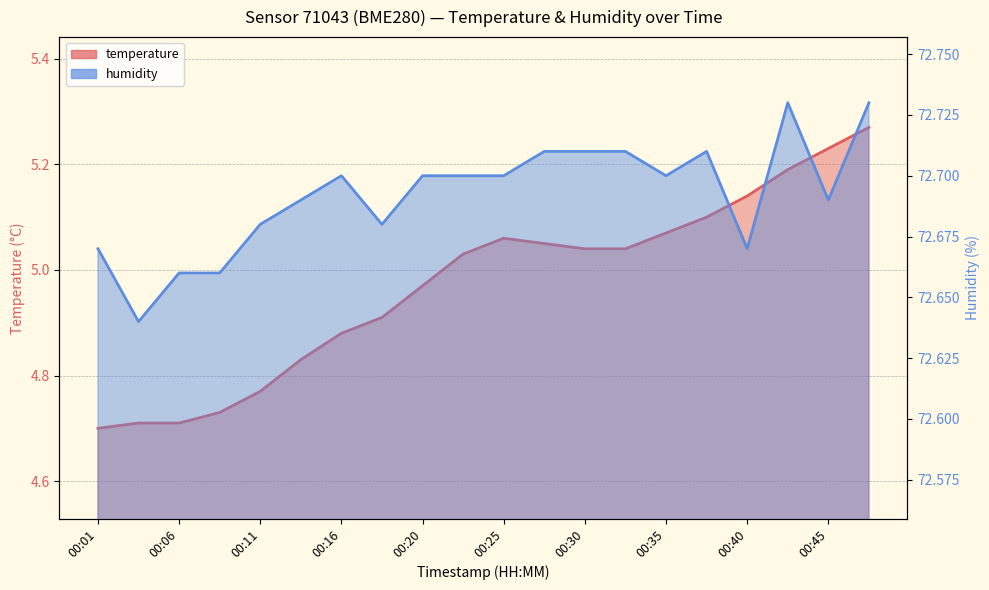

How many interior local peaks does the temperature series have?

1